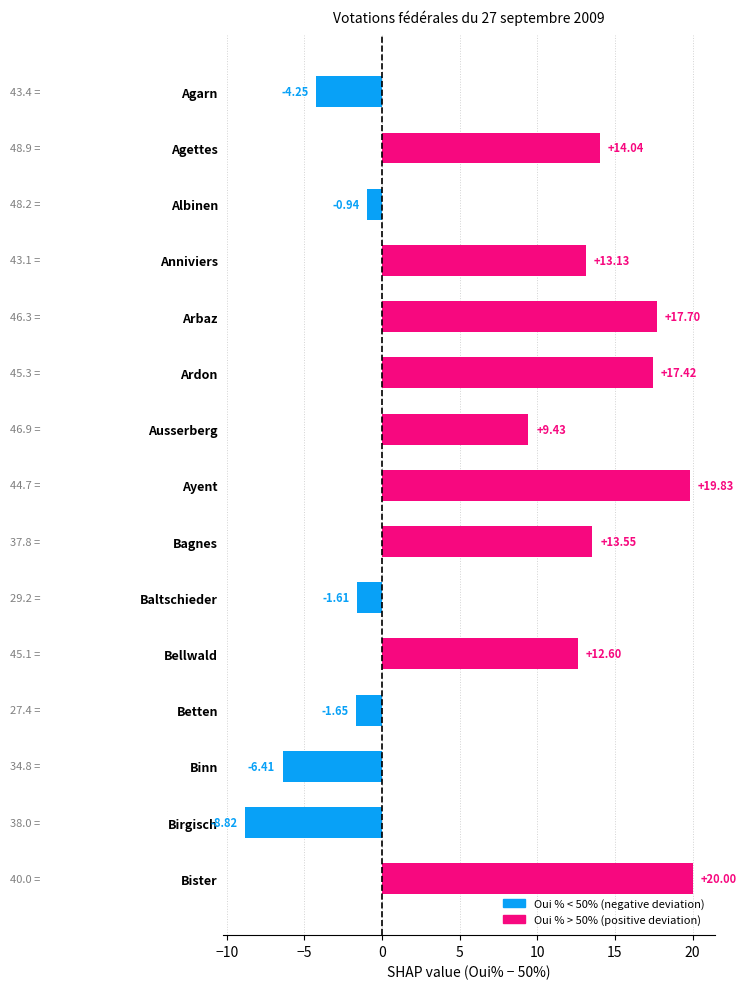

Count the number of data series in this chart.

1